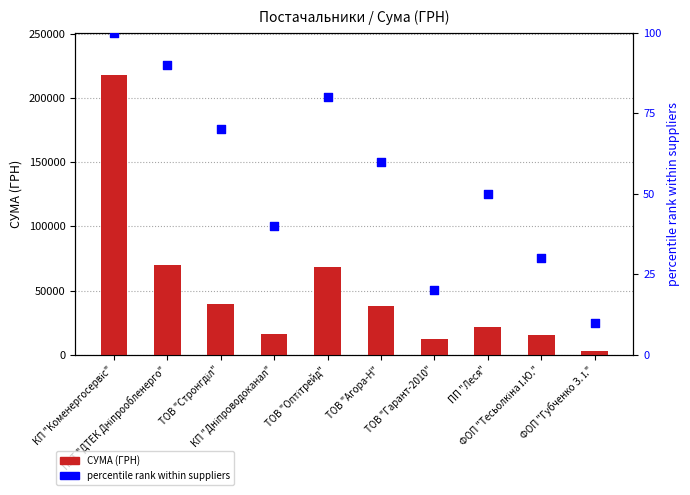

Which series contains the highest Y value?

СУМА (ГРН)